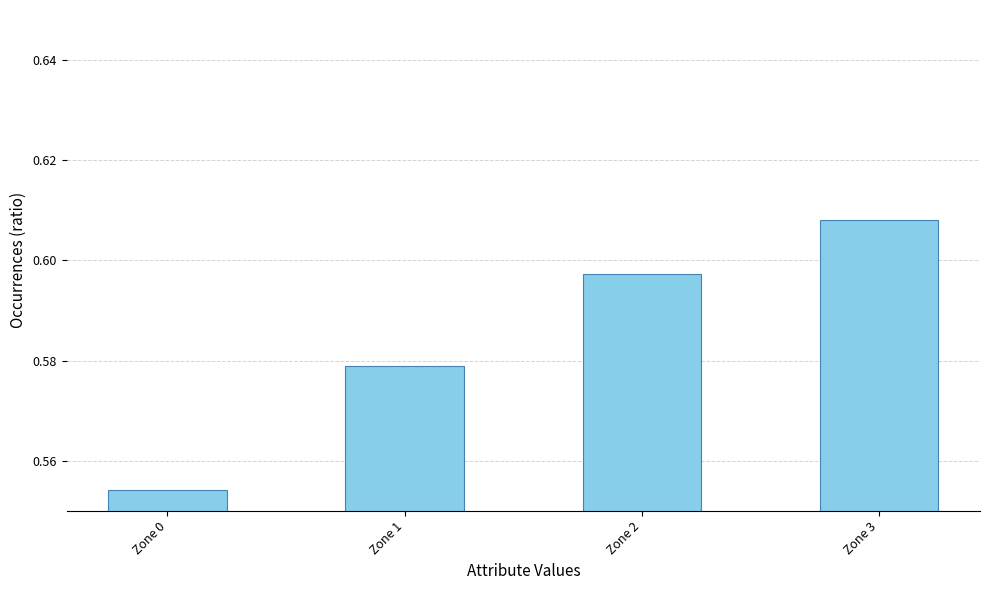

True or false: the data shows 1.0 at Zone 2.

False